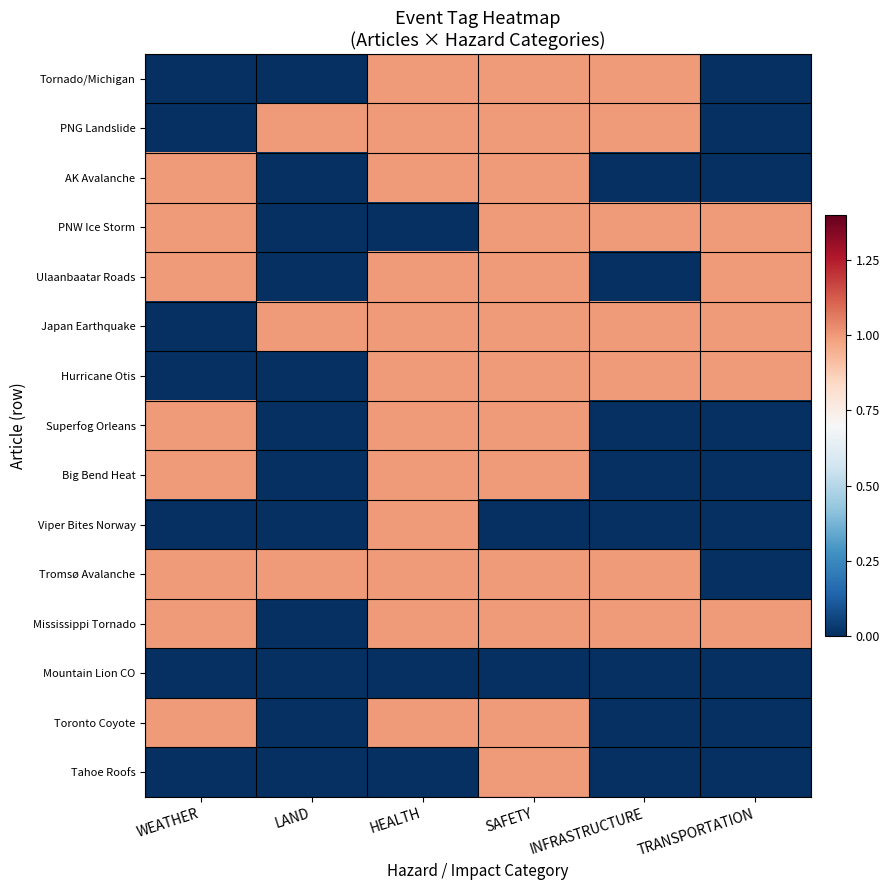

Which series has the largest total across all categories?

Japan Earthquake